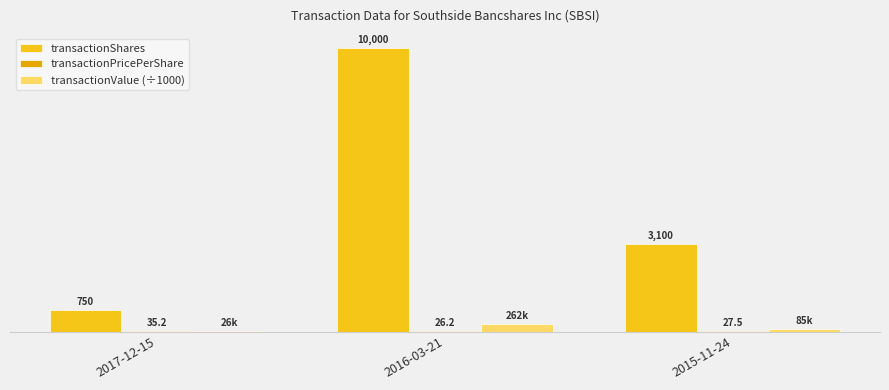

At which category is the sum across all series the highest?

2016-03-21